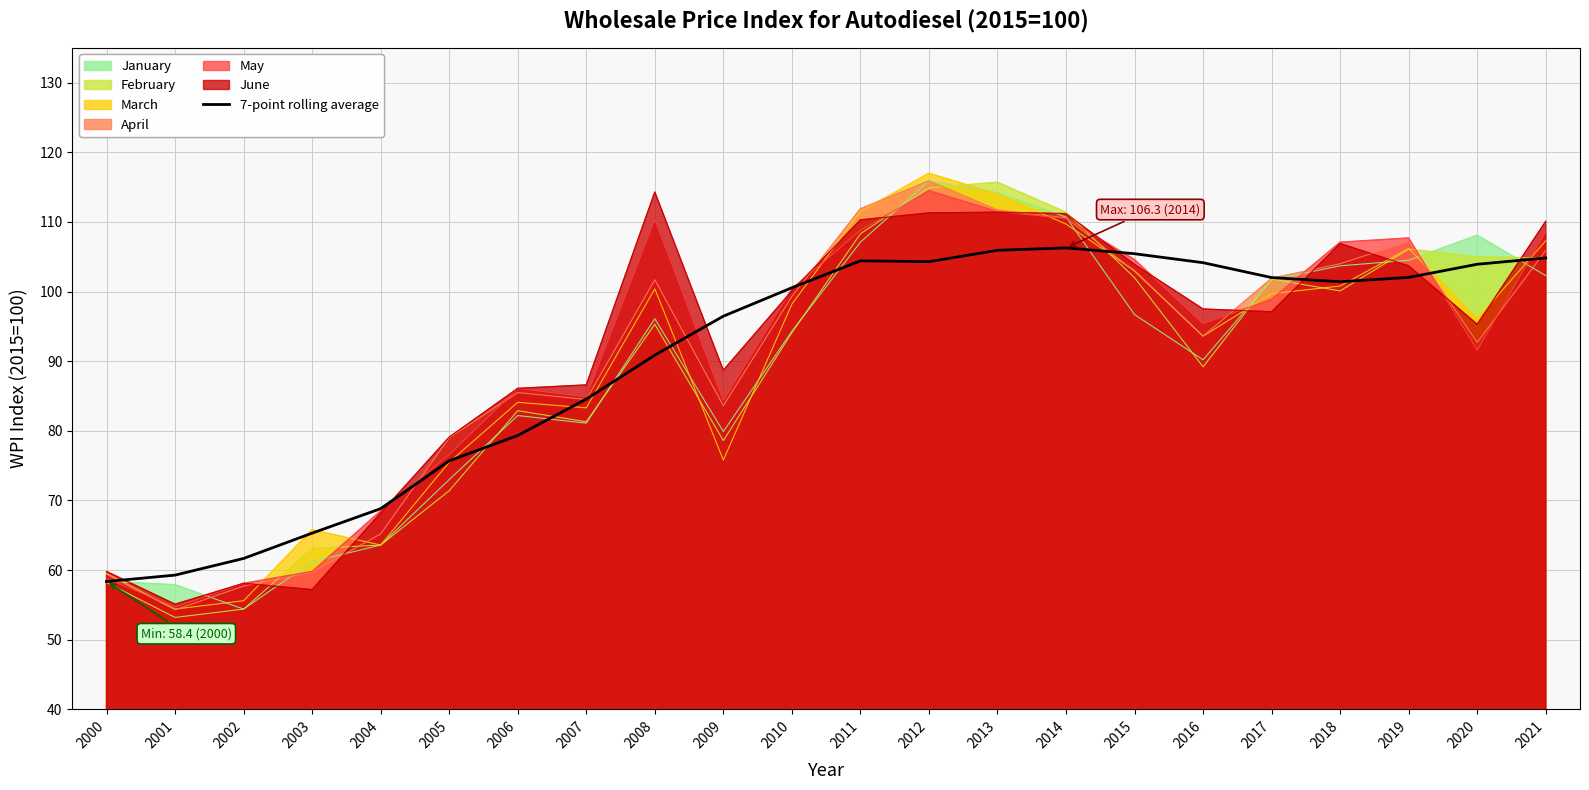

What is the change in value from 2001 to 2017?

+42.7